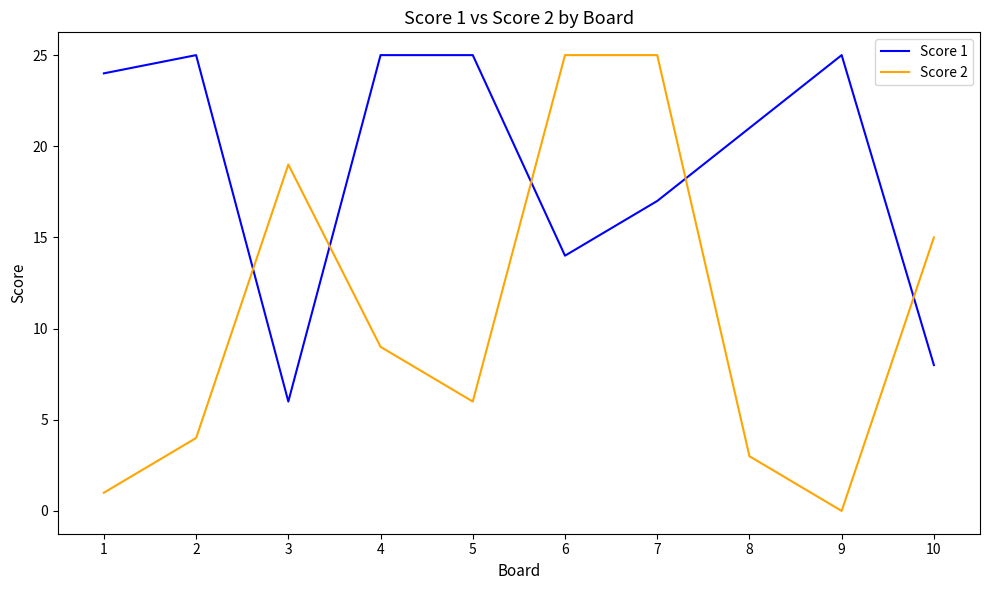

Where is the first local maximum for Score 1?

2